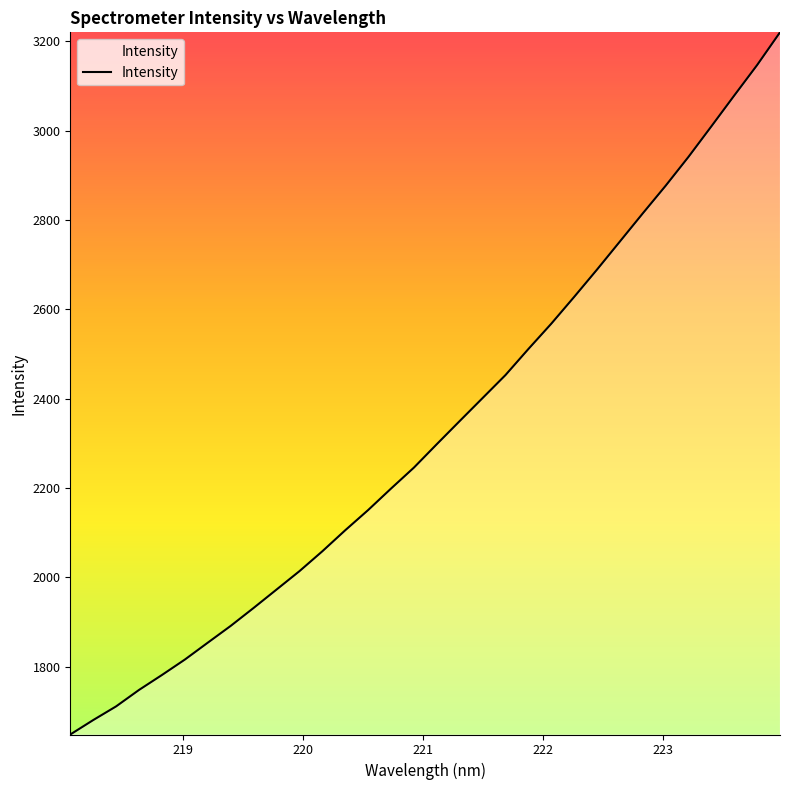

What is the smallest value displayed?

1648.0